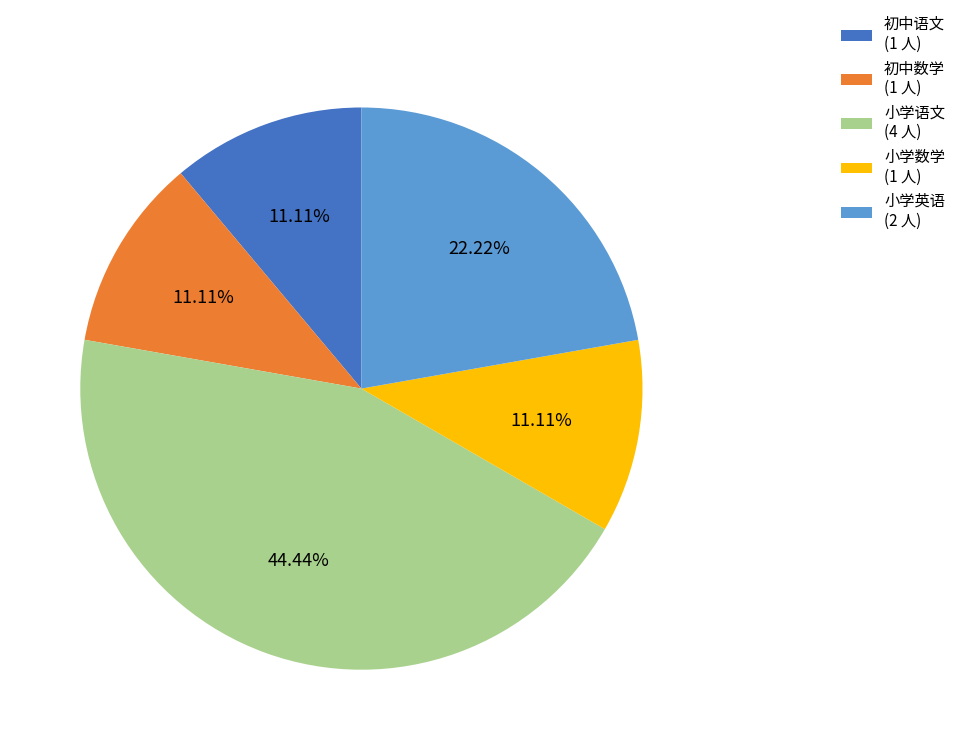

Approximately how many times larger is the value at 初中语文 compared to 小学数学?

1.0